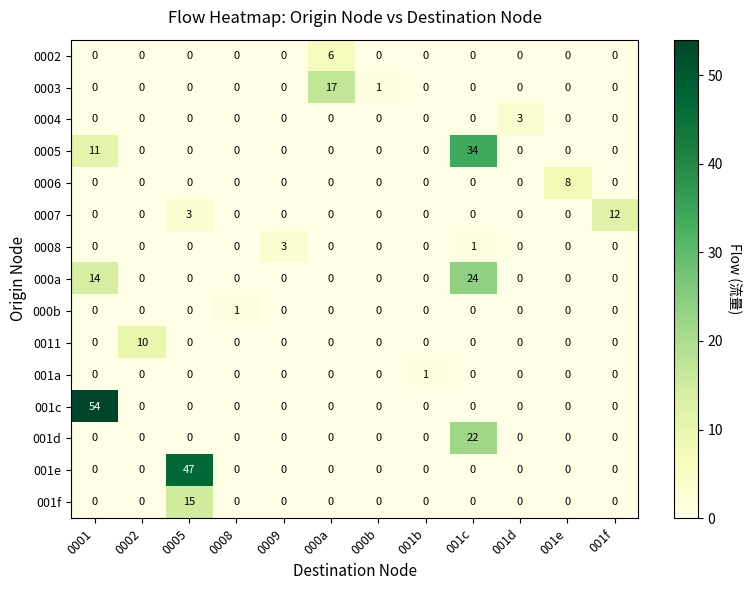

What is the maximum value shown in the chart?

54